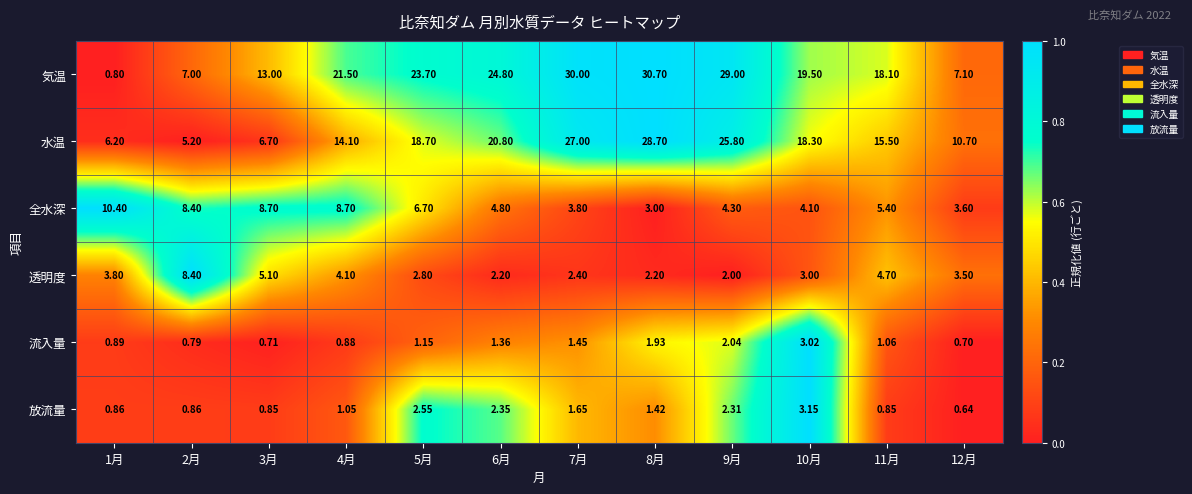

What is the total value across all series at 11月?

45.6